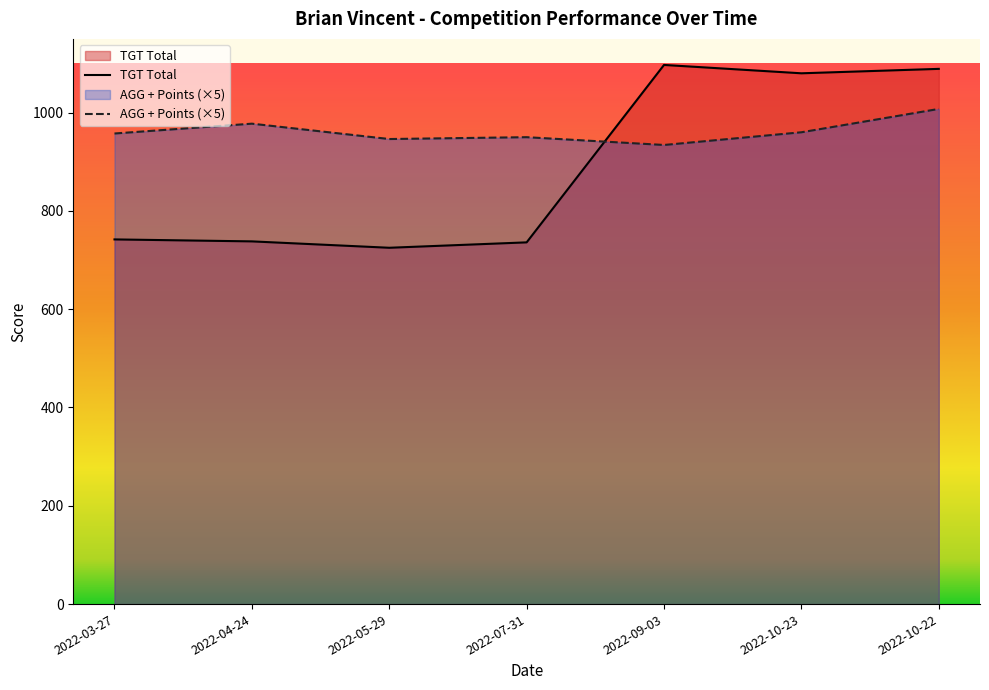

How many lines are shown in the chart?

2